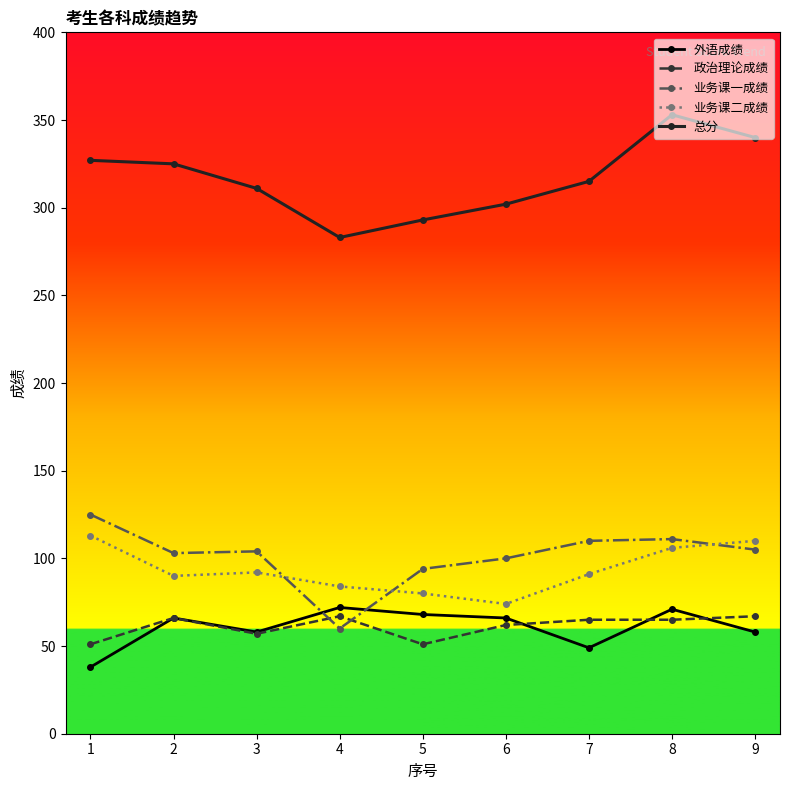

What is the value of the 外语成绩 point at the 3rd from the left?

58